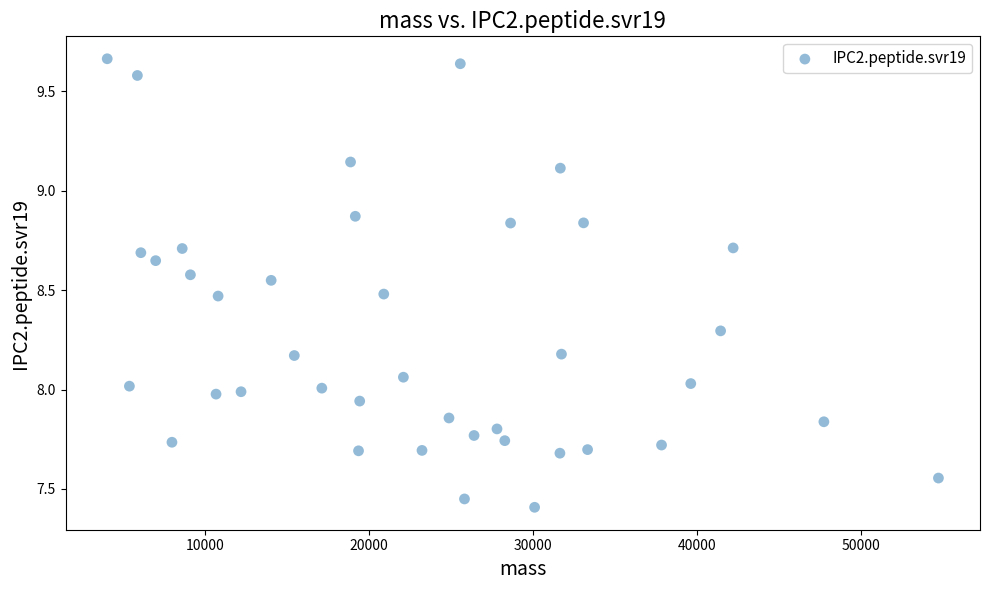

What is the range of X values (max minus min)?

50704.5